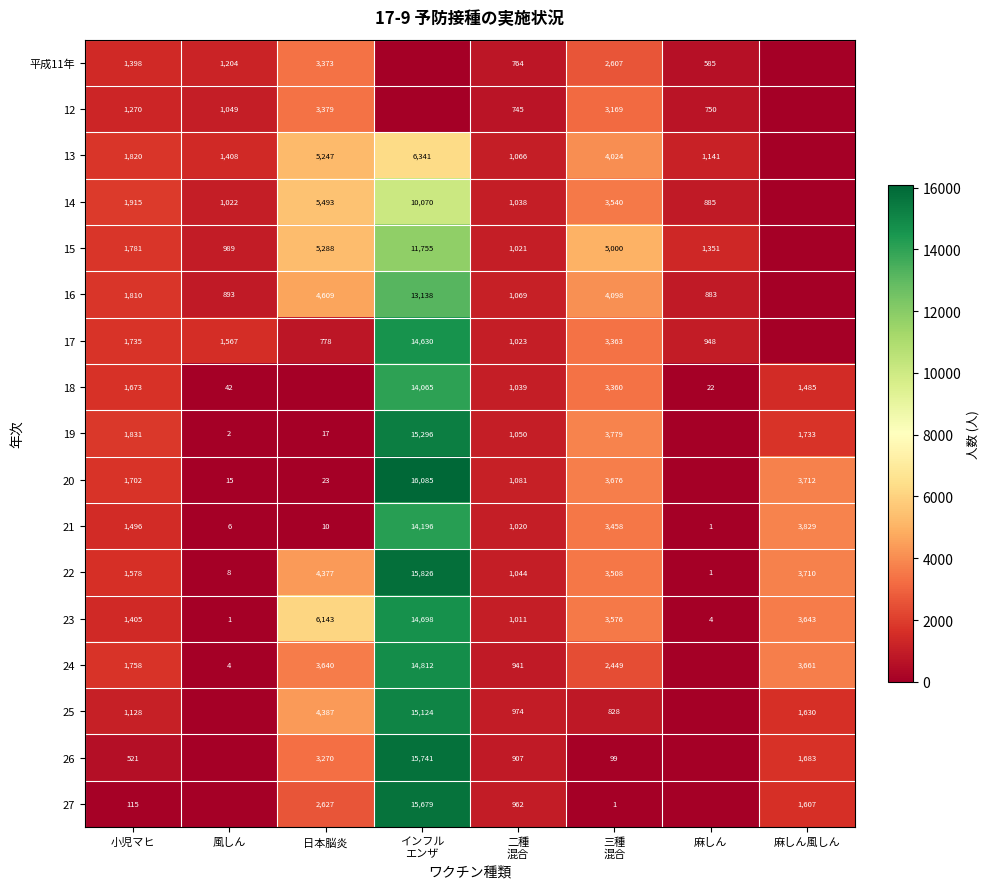

How many values in the 22 series are below 3508?

4